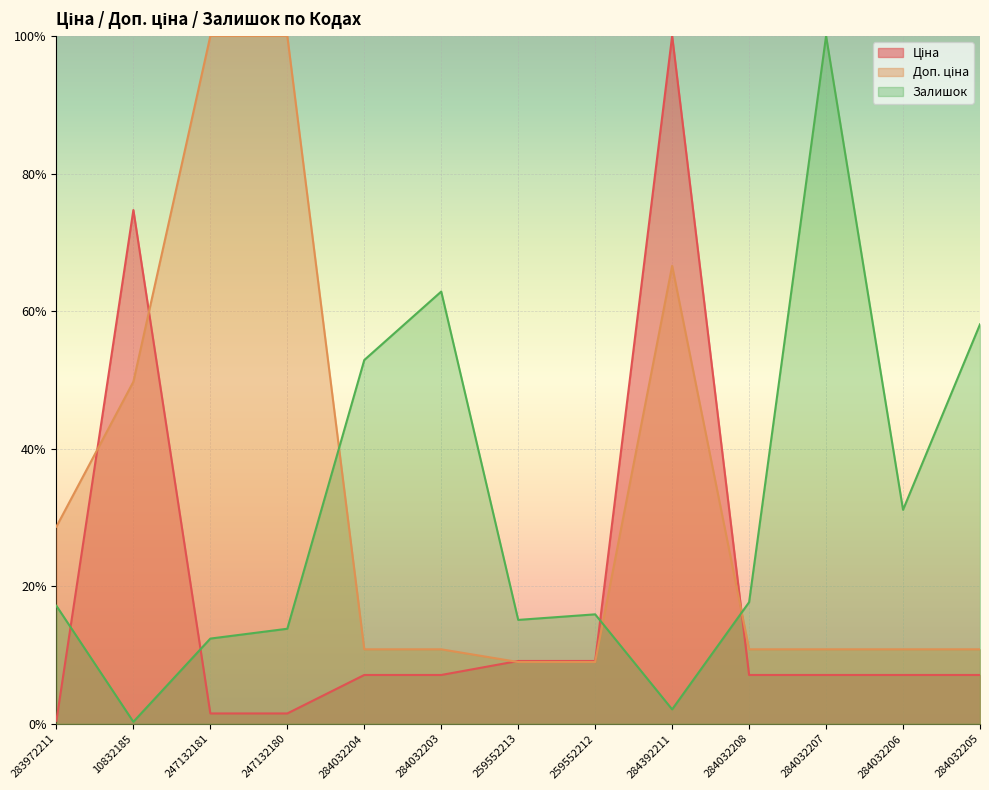

Reading left to right, list all the values displayed in this chart.

Ціна: 0.4	74.7	1.5	1.5	7.1	7.1	9.1	9.1	100.0	7.1	7.1	7.1	7.1
Доп. ціна: 28.7	49.7	100.0	100.0	10.8	10.8	9.0	9.0	66.6	10.8	10.8	10.8	10.8
Залишок: 17.2	0.3	12.4	13.8	52.9	62.8	15.1	15.9	2.1	17.7	100.0	31.1	58.1